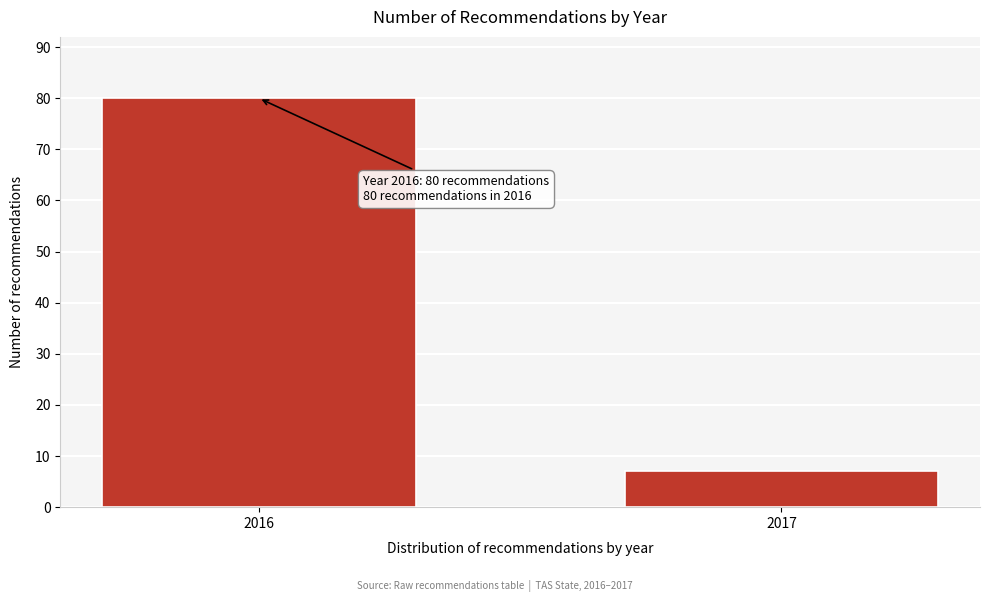

Reading right to left, extract all data points from this chart.

7	80